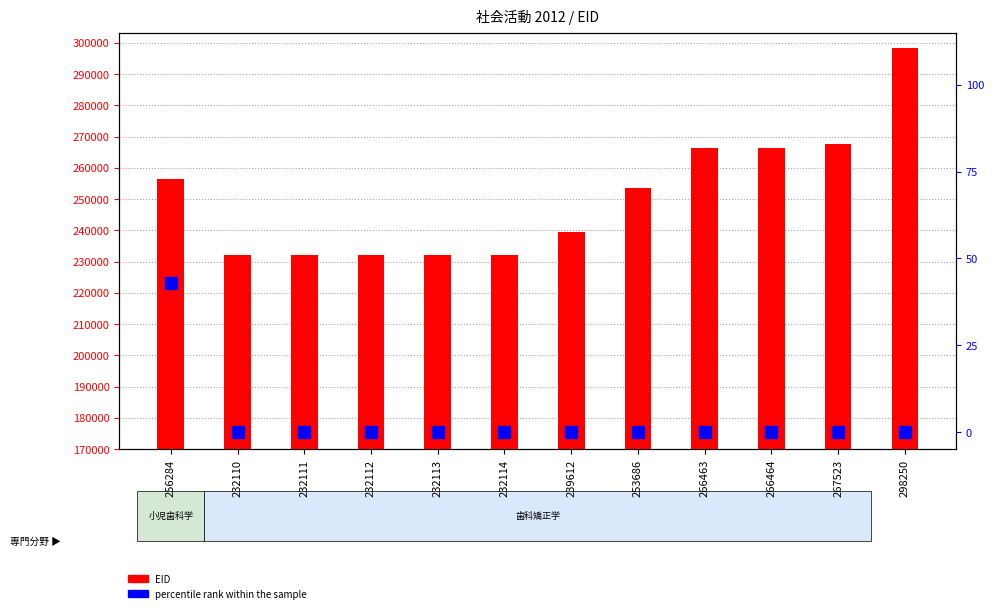

At 232114, list the series in order from largest to smallest.

EID, percentile rank within the sample